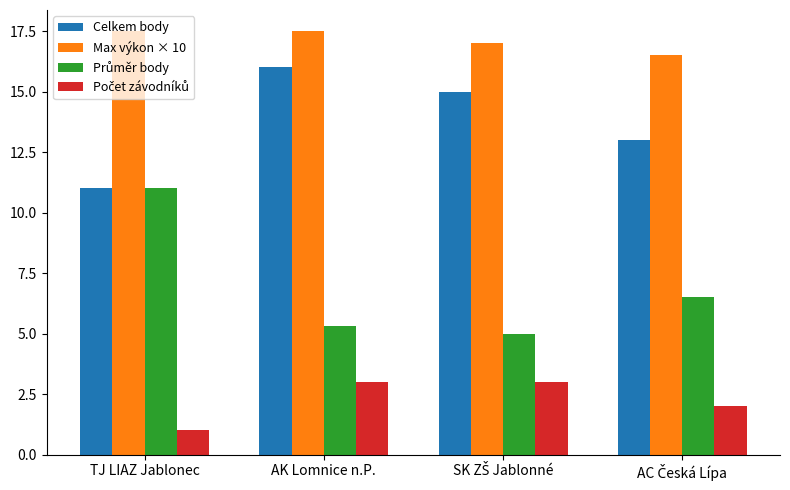

Which series has the largest total across all categories?

Max výkon × 10